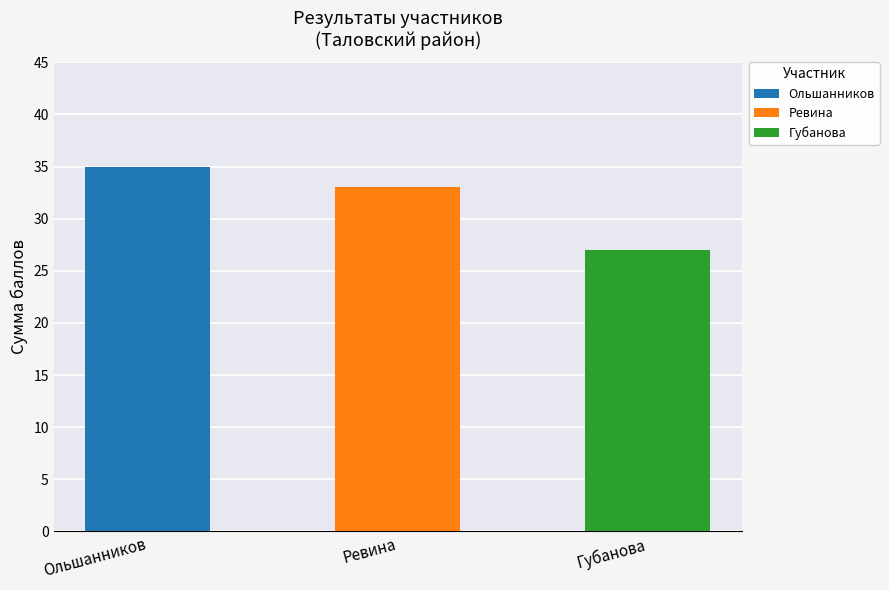

Reading left to right, extract all data points from this chart.

Ольшанников=35	Ревина=33	Губанова=27